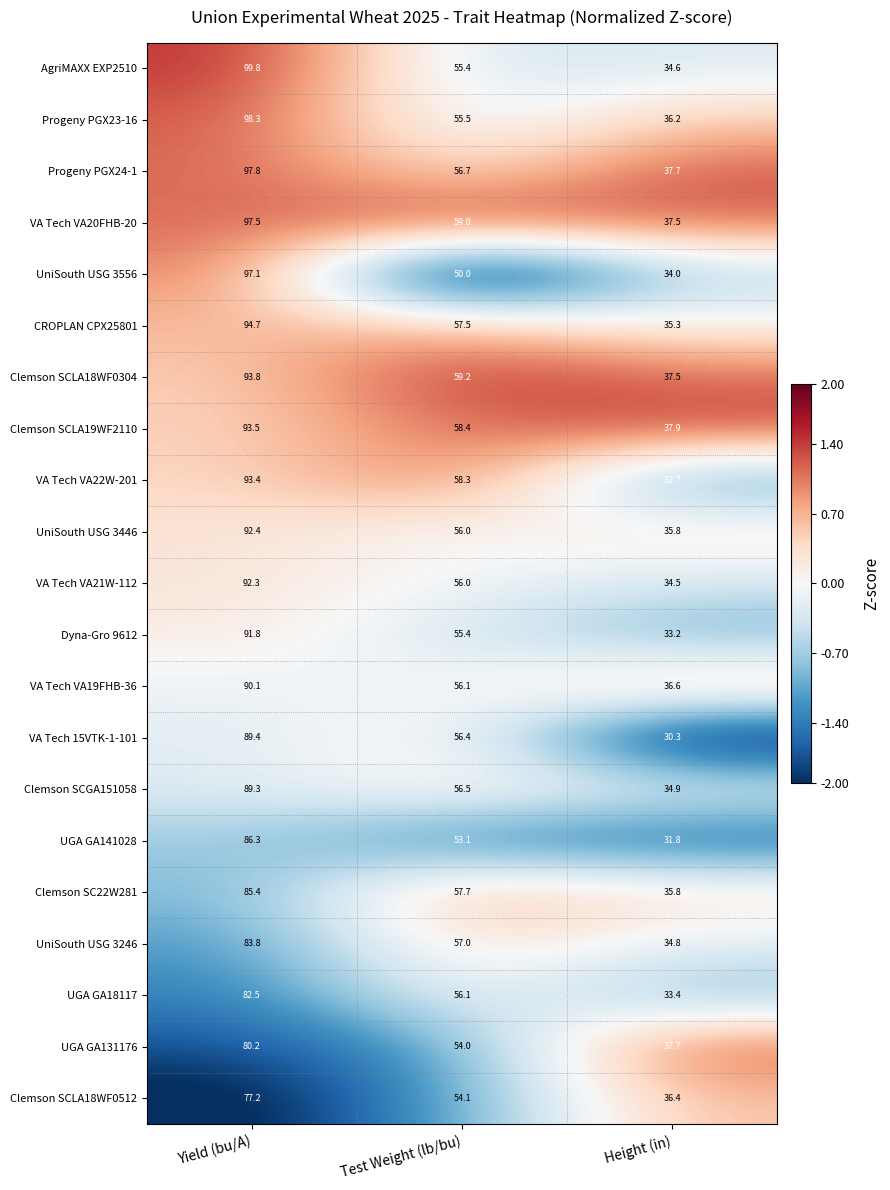

Count the number of categories in the chart.

3